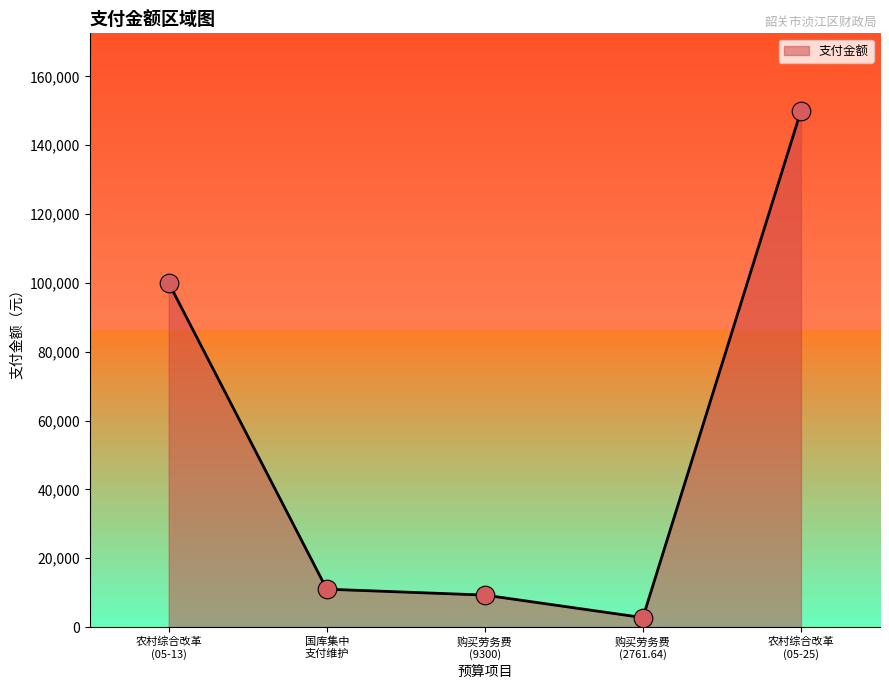

What is the difference between the second highest and minimum values?

97238.4